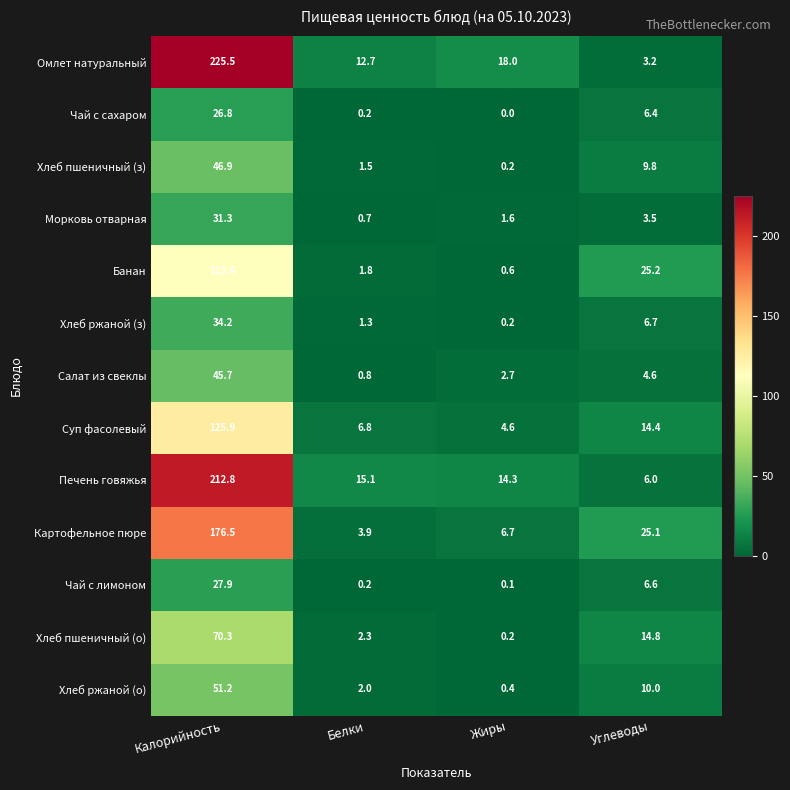

What is the spread (max minus min) of values at Белки?

14.9